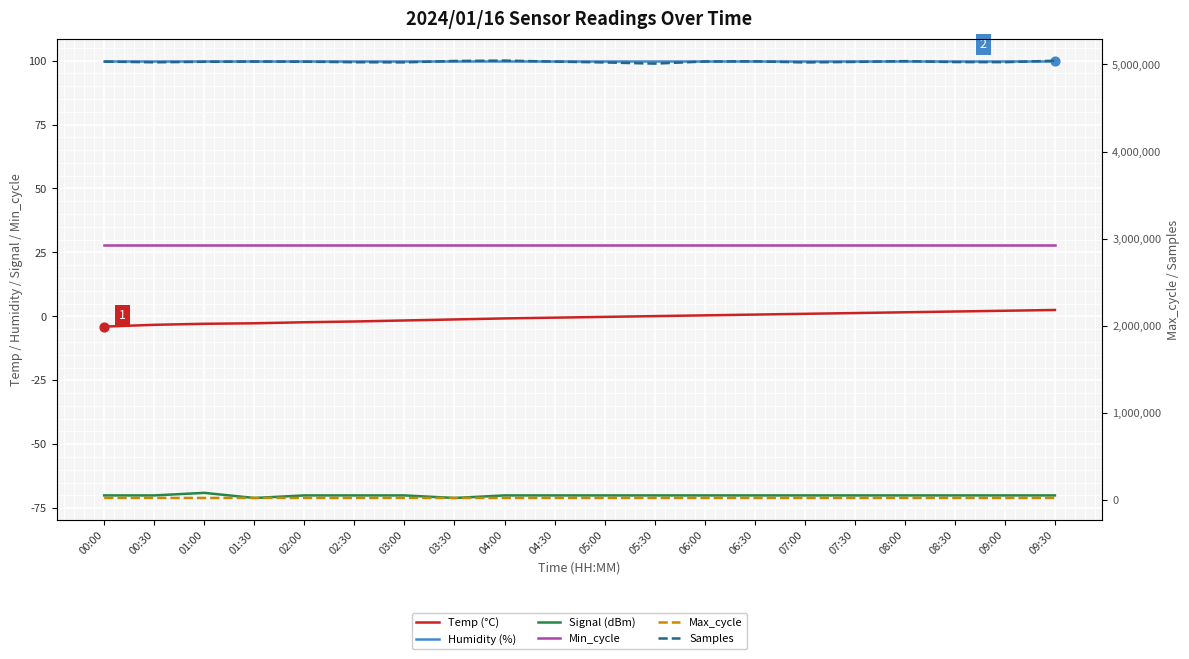

At how many categories does at least one series exceed 3050612?

20